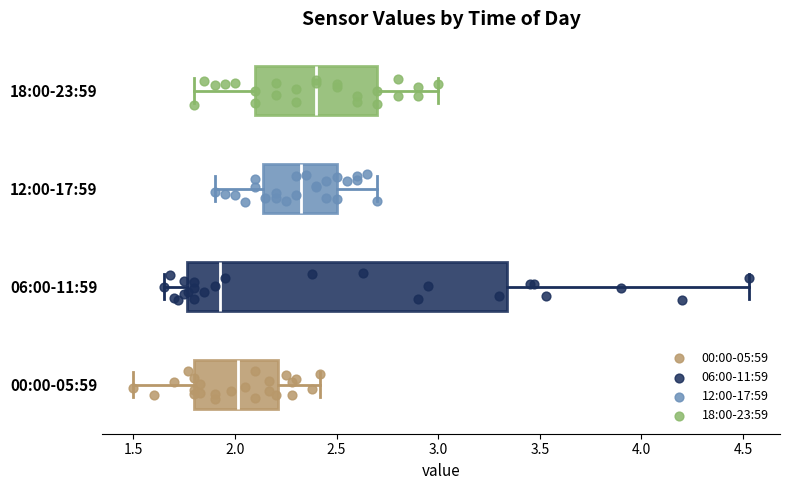

Which box is the widest, from its left edge to its right edge?

06:00-11:59